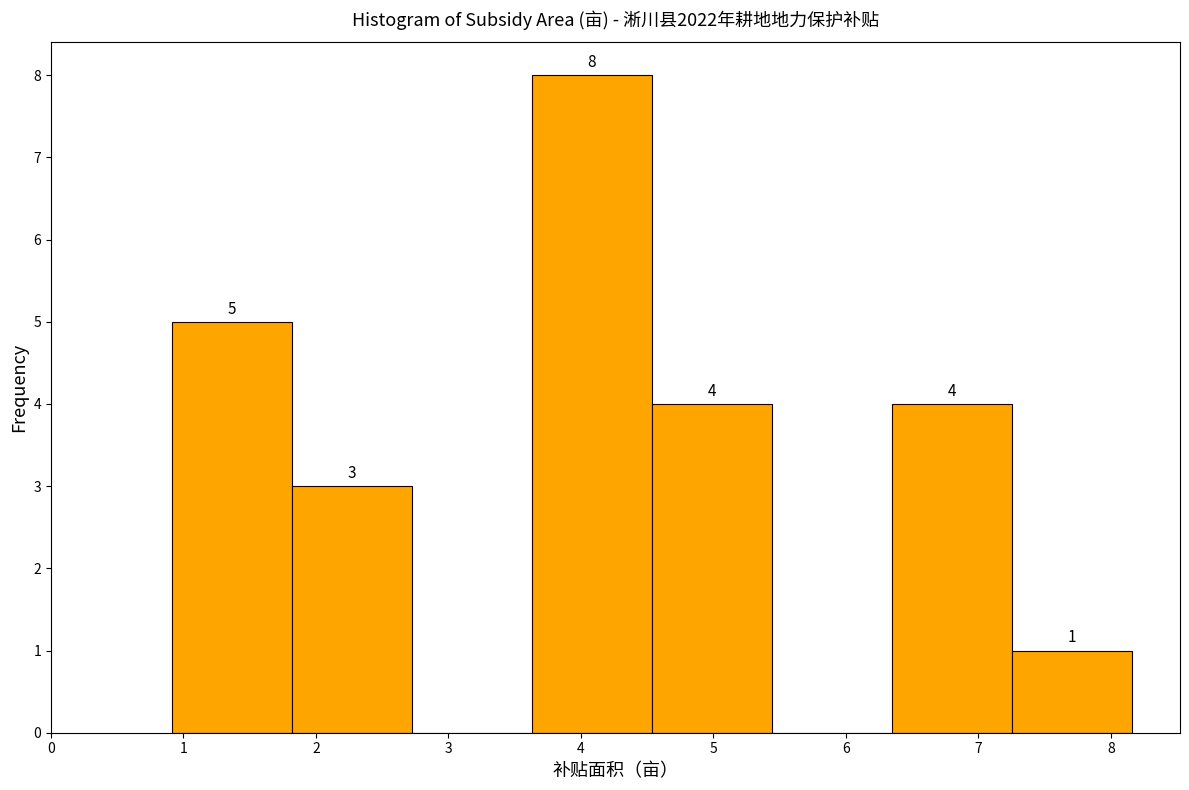

Over which range of the x-axis is the bar tallest?

3.6 to 4.5